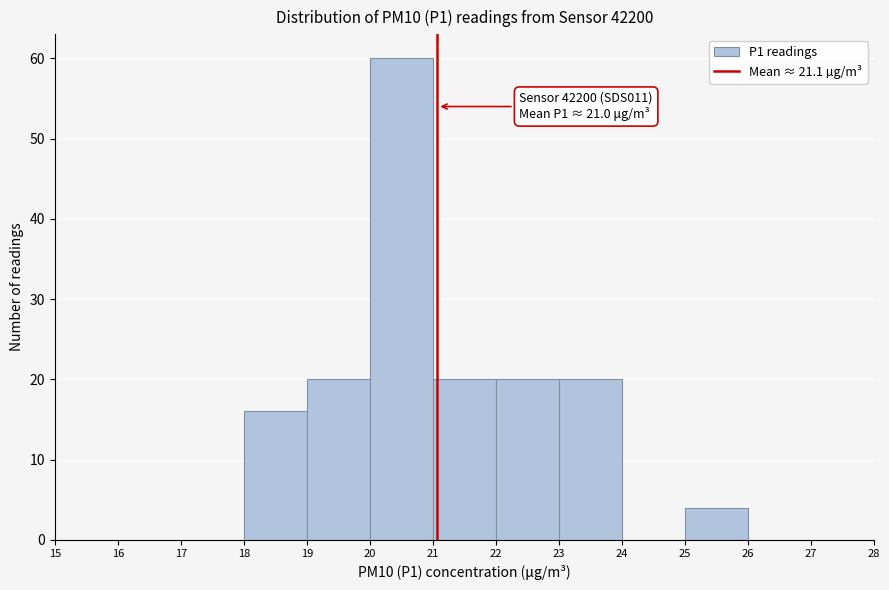

Over which range of the x-axis is the bar tallest?

20 to 21